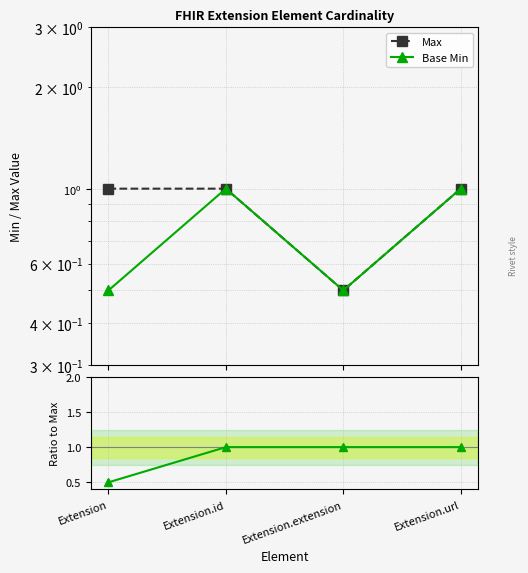

At which label is Base Min / Max closest to 0?

Extension